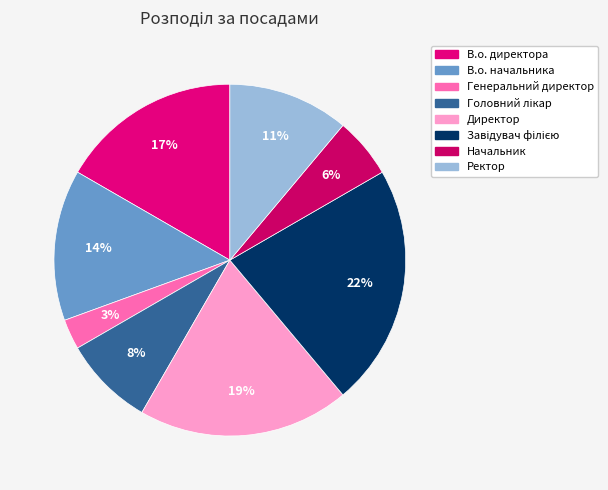

What percentage is the Начальник slice, to the nearest percent?

6%